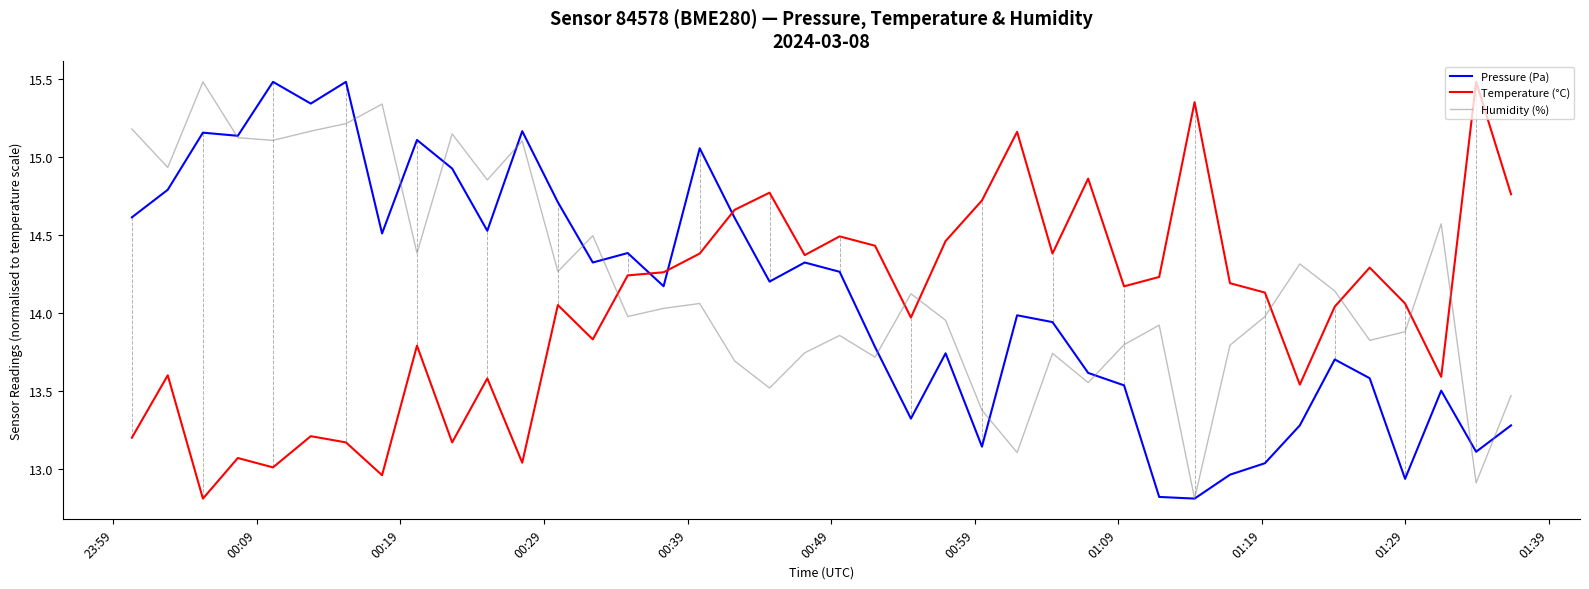

How many values in the Pressure (Pa) series are below 14?

19